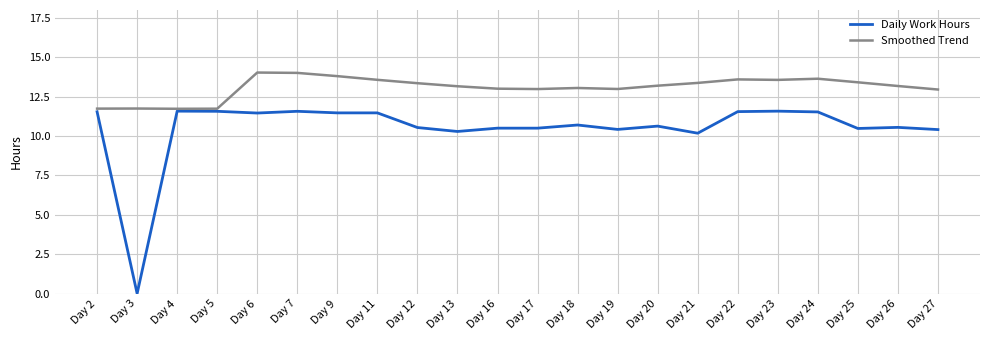

Where does the Daily Work Hours series first go above 10?

Day 2